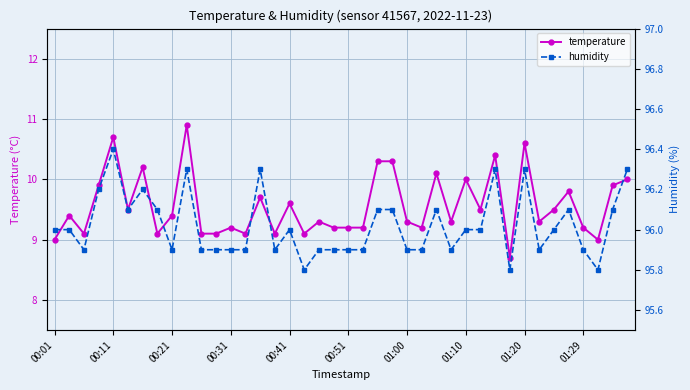

True or false: temperature has more than 1 interior local peaks.

True